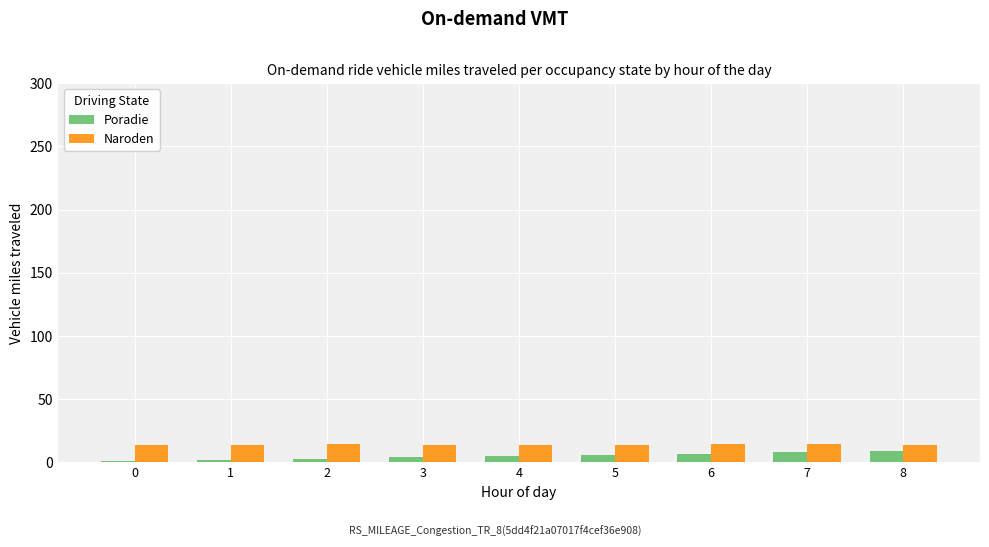

What is the maximum value for Naroden?

15